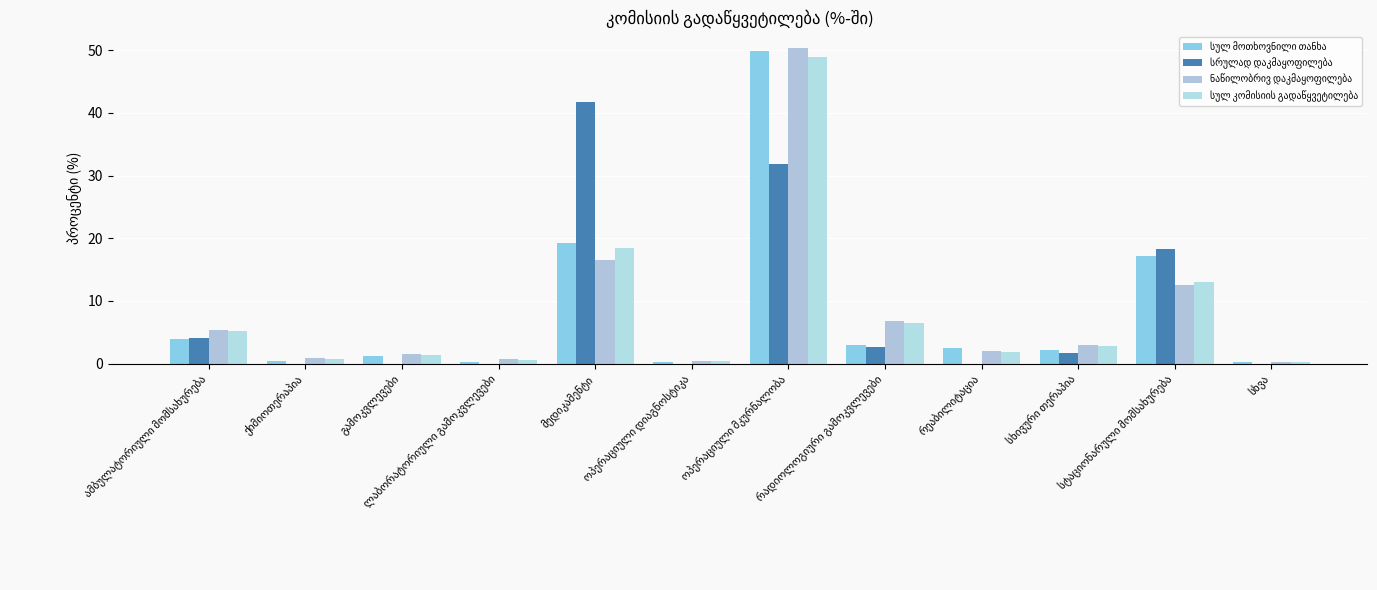

What is the sum of all სრულად დაკმაყოფილება values?

100.0